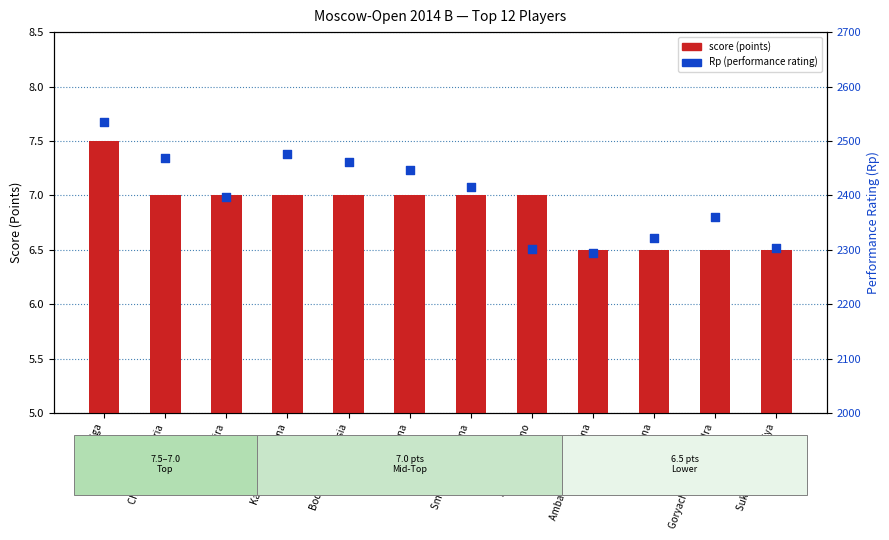

At how many categories does at least one series exceed 1538?

12